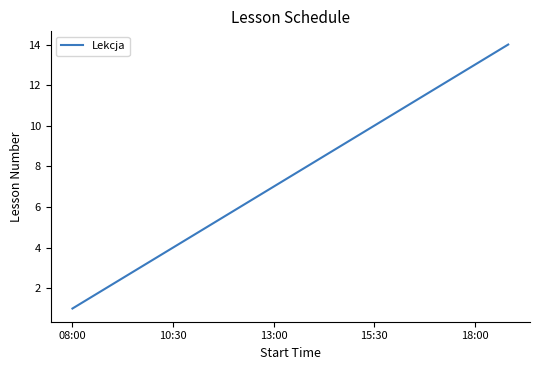

How many distinct data groups are displayed?

1